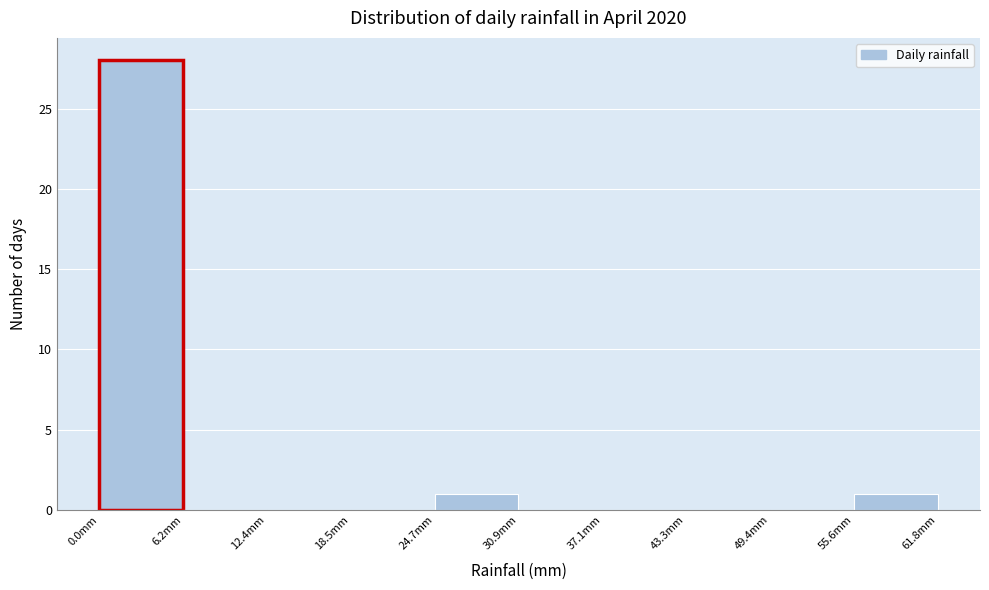

Reading left to right, list every bar in this chart as the range it spans on the x-axis followed by its height. Neither the bar edges nor the heights are printed on the chart, so give them approximately, as read against the axes.

0 to 6: 28
6 to 12: 0
12 to 19: 0
19 to 25: 0
25 to 31: 1
31 to 37: 0
37 to 43: 0
43 to 49: 0
49 to 56: 0
56 to 62: 1